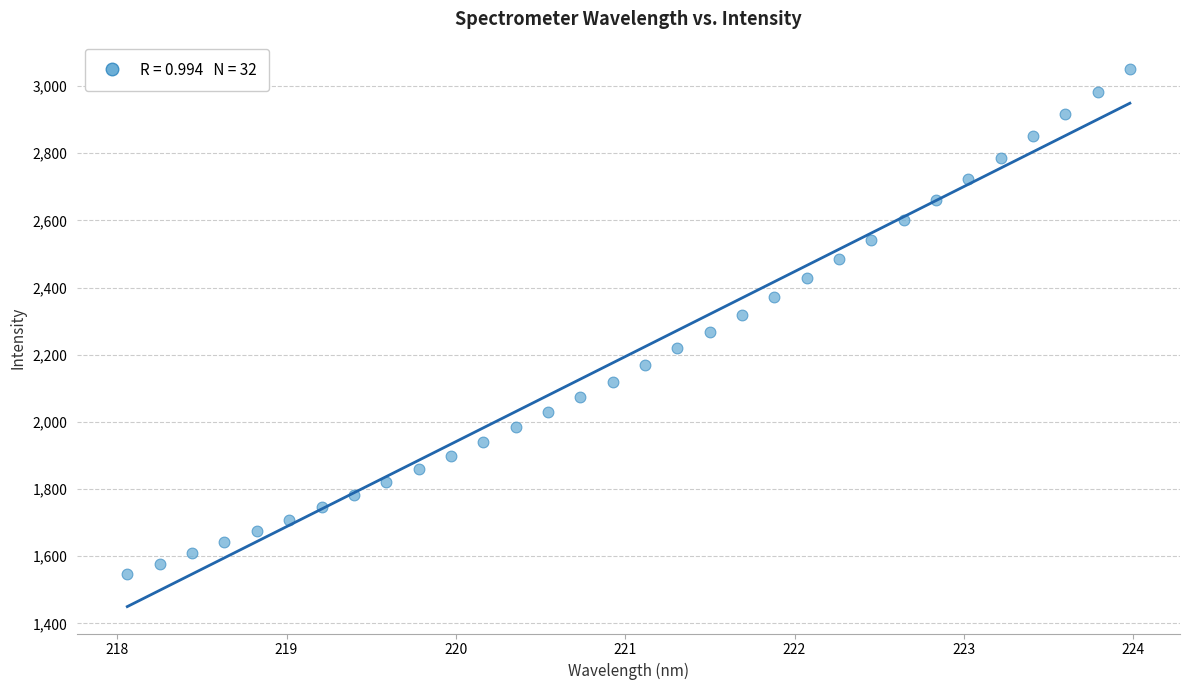

What is the range of X values (max minus min)?

5.9